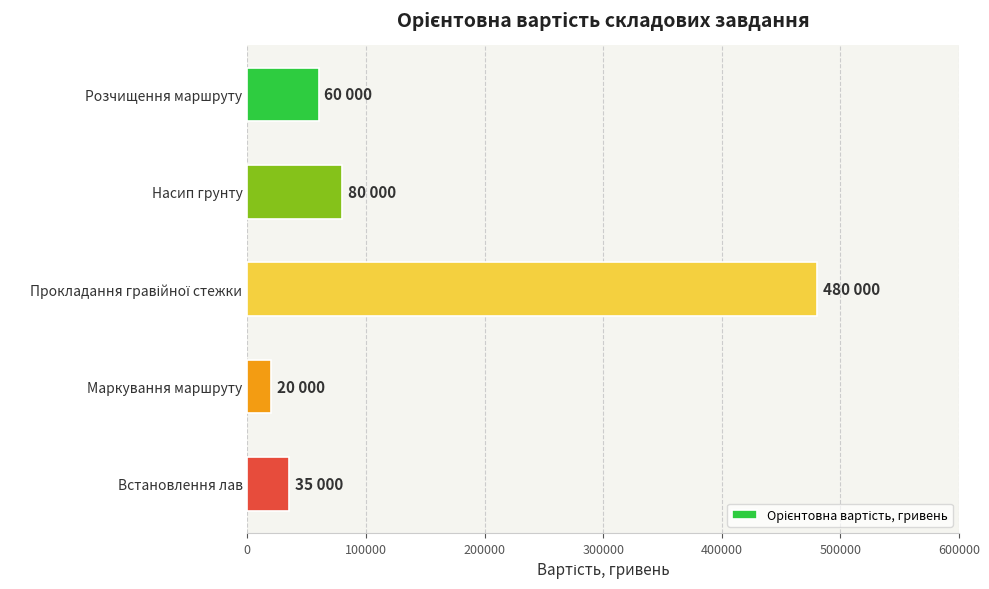

Between Розчищення маршруту and Встановлення лав, which is larger?

Розчищення маршруту